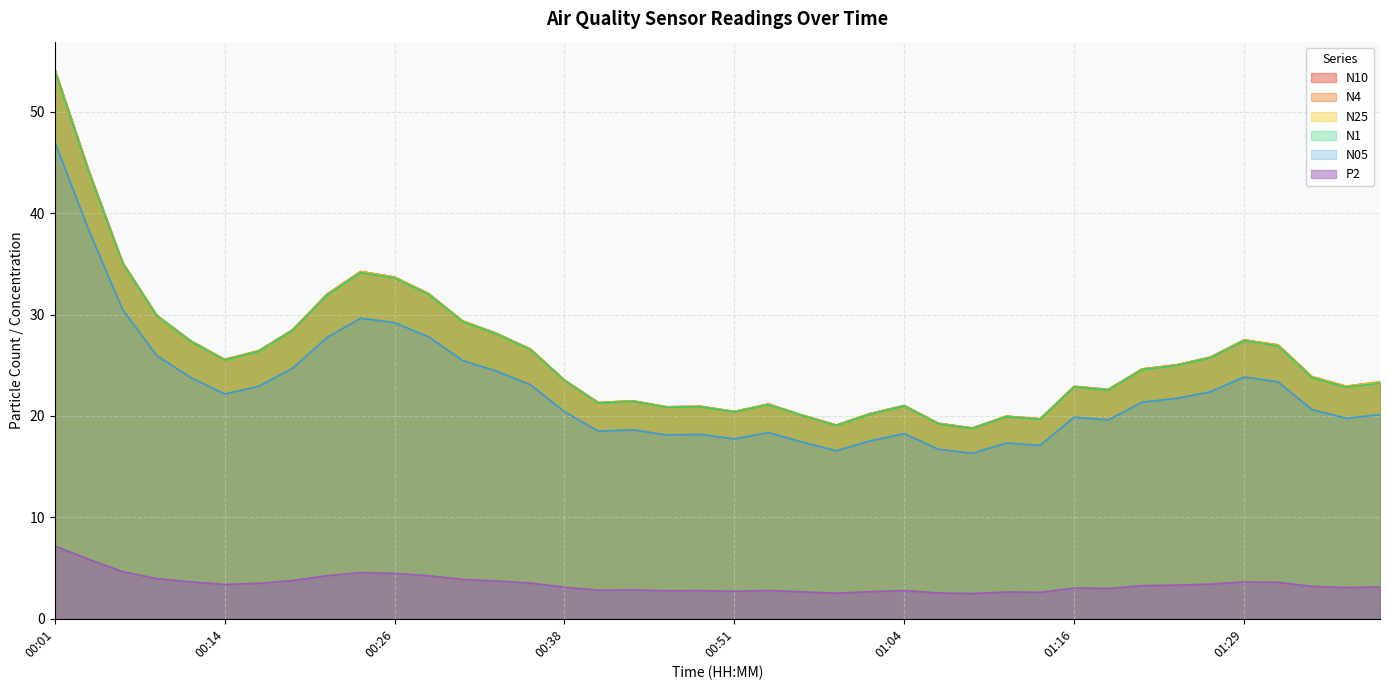

True or false: N4 and N25 intersect in this chart.

False